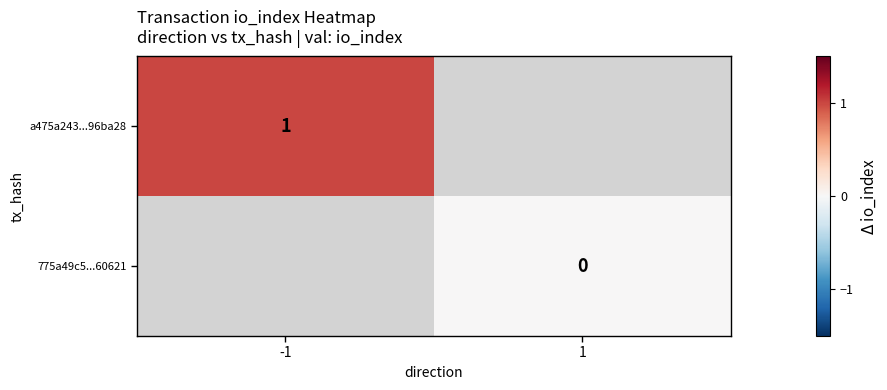

Is it true that a475a243...96ba28 equals 1 at -1?

True